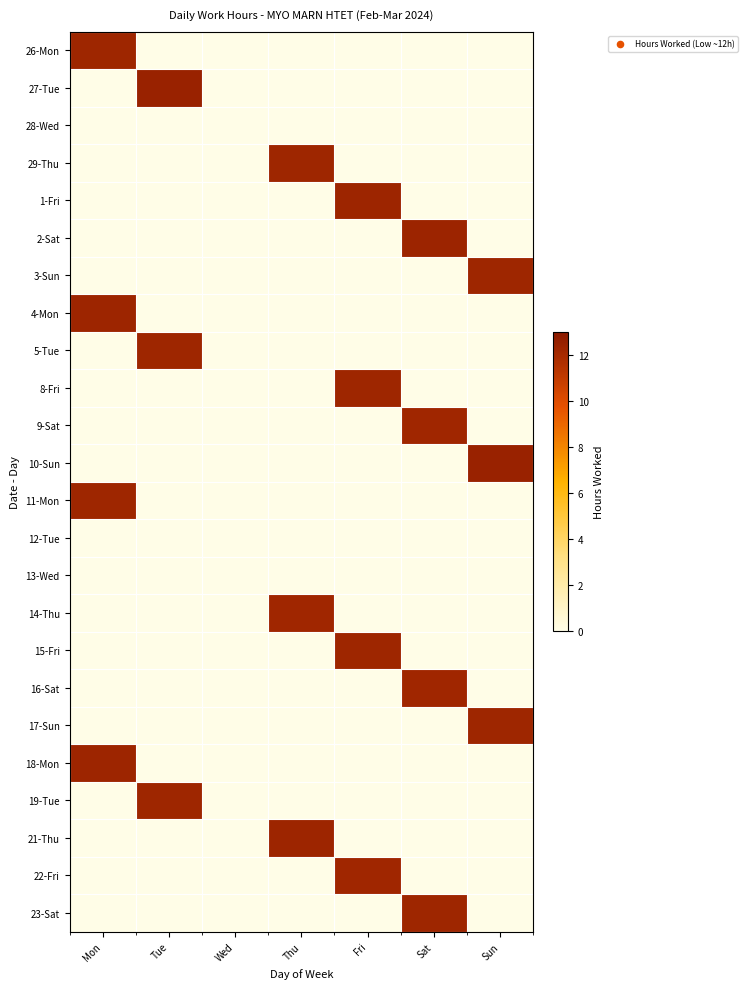

How many categories are shown in the chart?

7